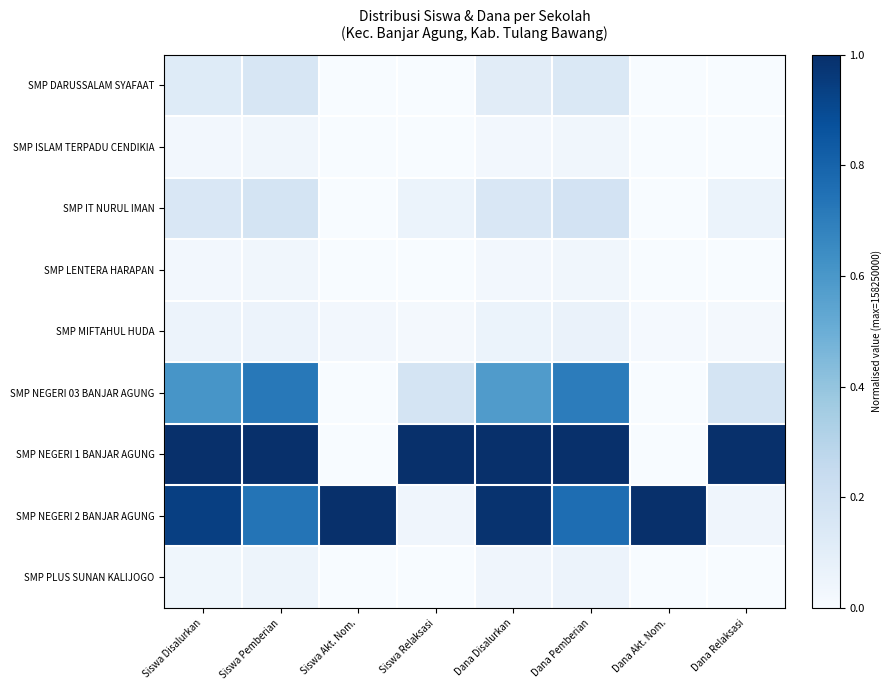

Reading right to left, transcribe all the data shown in this chart.

SMP DARUSSALAM SYAFAAT: Dana Relaksasi=0.0	Dana Akt. Nom.=0.0	Dana Pemberian=0.1	Dana Disalurkan=0.1	Siswa Relaksasi=0.0	Siswa Akt. Nom.=0.0	Siswa Pemberian=0.2	Siswa Disalurkan=0.1
SMP ISLAM TERPADU CENDIKIA: Dana Relaksasi=0.0	Dana Akt. Nom.=0.0	Dana Pemberian=0.0	Dana Disalurkan=0.0	Siswa Relaksasi=0.0	Siswa Akt. Nom.=0.0	Siswa Pemberian=0.0	Siswa Disalurkan=0.0
SMP IT NURUL IMAN: Dana Relaksasi=0.1	Dana Akt. Nom.=0.0	Dana Pemberian=0.2	Dana Disalurkan=0.2	Siswa Relaksasi=0.1	Siswa Akt. Nom.=0.0	Siswa Pemberian=0.2	Siswa Disalurkan=0.1
SMP LENTERA HARAPAN: Dana Relaksasi=0.0	Dana Akt. Nom.=0.0	Dana Pemberian=0.0	Dana Disalurkan=0.0	Siswa Relaksasi=0.0	Siswa Akt. Nom.=0.0	Siswa Pemberian=0.0	Siswa Disalurkan=0.0
SMP MIFTAHUL HUDA: Dana Relaksasi=0.0	Dana Akt. Nom.=0.0	Dana Pemberian=0.1	Dana Disalurkan=0.1	Siswa Relaksasi=0.0	Siswa Akt. Nom.=0.0	Siswa Pemberian=0.1	Siswa Disalurkan=0.1
SMP NEGERI 03 BANJAR AGUNG: Dana Relaksasi=0.2	Dana Akt. Nom.=0.0	Dana Pemberian=0.7	Dana Disalurkan=0.6	Siswa Relaksasi=0.2	Siswa Akt. Nom.=0.0	Siswa Pemberian=0.7	Siswa Disalurkan=0.6
SMP NEGERI 1 BANJAR AGUNG: Dana Relaksasi=1.0	Dana Akt. Nom.=0.0	Dana Pemberian=1.0	Dana Disalurkan=1.0	Siswa Relaksasi=1.0	Siswa Akt. Nom.=0.0	Siswa Pemberian=1.0	Siswa Disalurkan=1.0
SMP NEGERI 2 BANJAR AGUNG: Dana Relaksasi=0.0	Dana Akt. Nom.=1.0	Dana Pemberian=0.8	Dana Disalurkan=1.0	Siswa Relaksasi=0.0	Siswa Akt. Nom.=1.0	Siswa Pemberian=0.7	Siswa Disalurkan=0.9
SMP PLUS SUNAN KALIJOGO: Dana Relaksasi=0.0	Dana Akt. Nom.=0.0	Dana Pemberian=0.1	Dana Disalurkan=0.0	Siswa Relaksasi=0.0	Siswa Akt. Nom.=0.0	Siswa Pemberian=0.0	Siswa Disalurkan=0.0